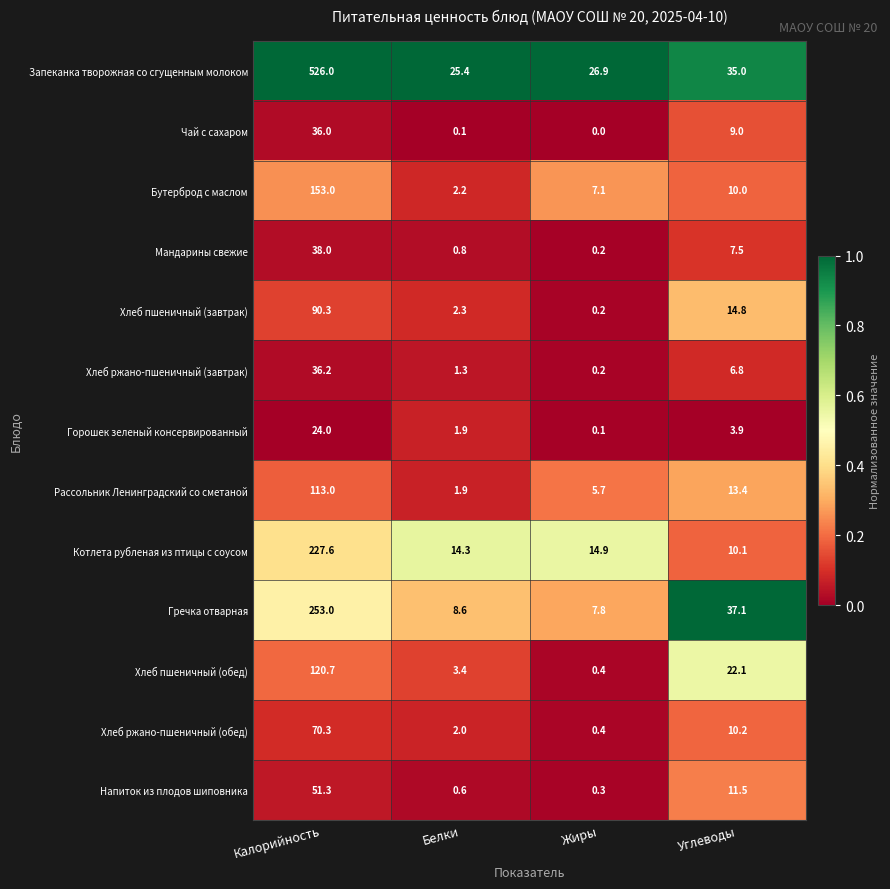

At which category is the sum across all series the highest?

Калорийность